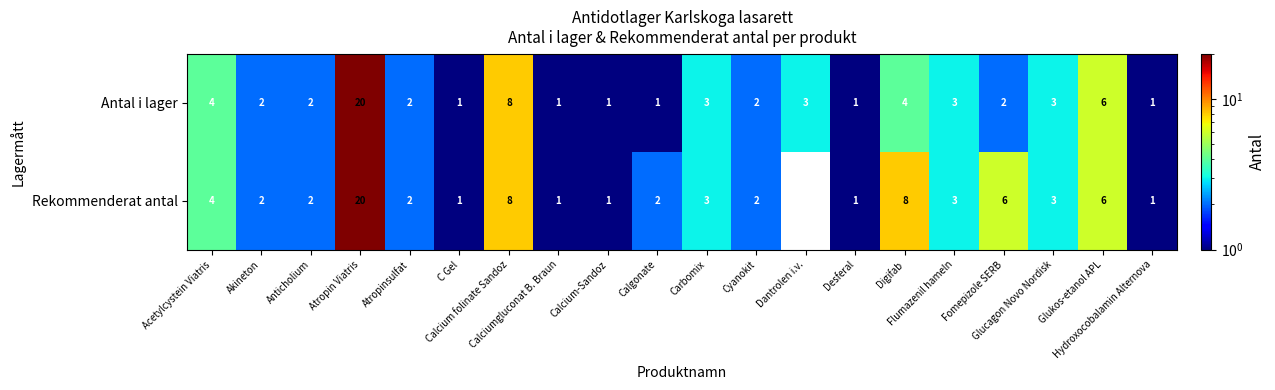

What is the sum of all Rekommenderat antal values?

76